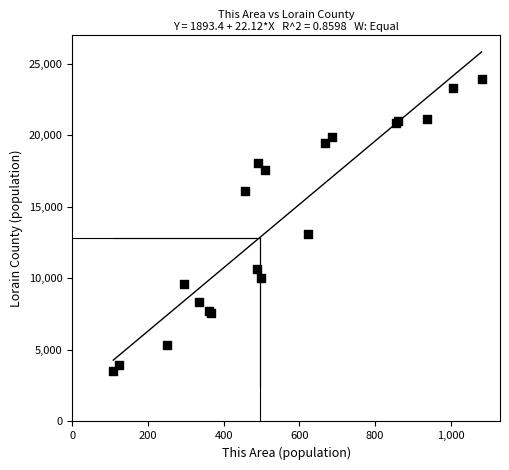

What Y value in the scatter plot is closest to 13745?

13107